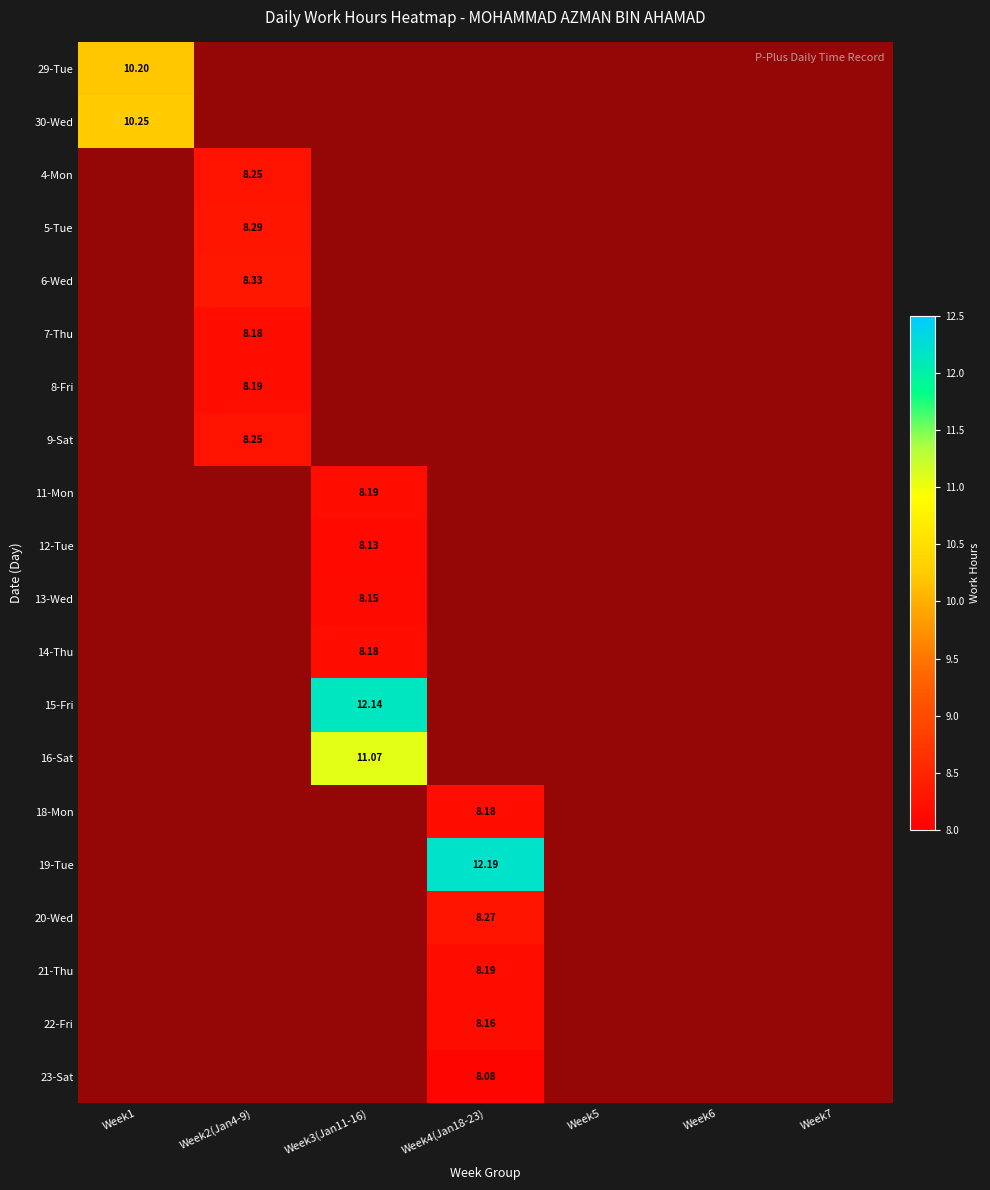

True or false: 15_Fri has a value of 0.0 at Week5.

True